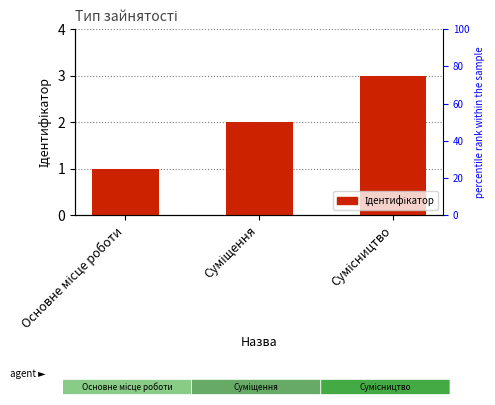

What position from the left is Основне місце роботи?

1